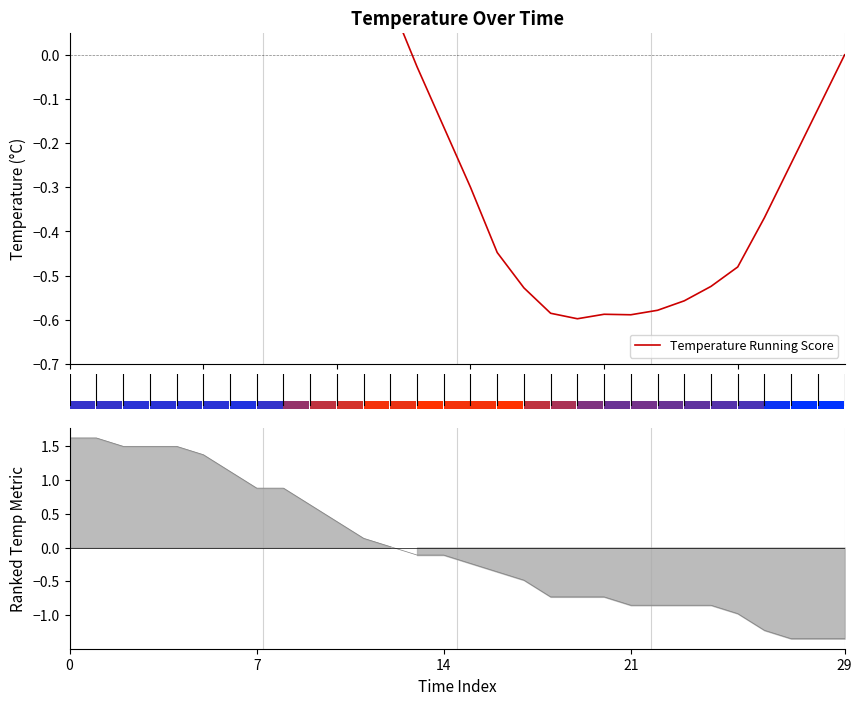

Reading left to right, extract all data points from this chart.

0.1	0.1	0.2	0.3	0.4	0.4	0.5	0.6	0.6	0.5	0.4	0.2	0.1	-0.0	-0.2	-0.3	-0.4	-0.5	-0.6	-0.6	-0.6	-0.6	-0.6	-0.6	-0.5	-0.5	-0.4	-0.2	-0.1	-0.0